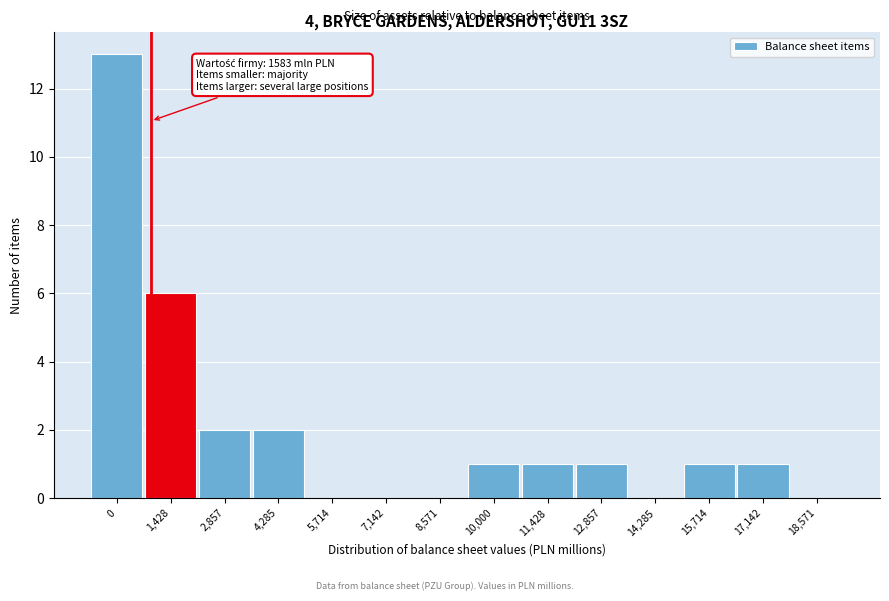

Reading right to left, what are all the values shown in this chart?

18,571=0	17,142=1	15,714=1	14,285=0	12,857=1	11,428=1	10,000=1	8,571=0	7,142=0	5,714=0	4,285=2	2,857=2	1,428=6	0=13